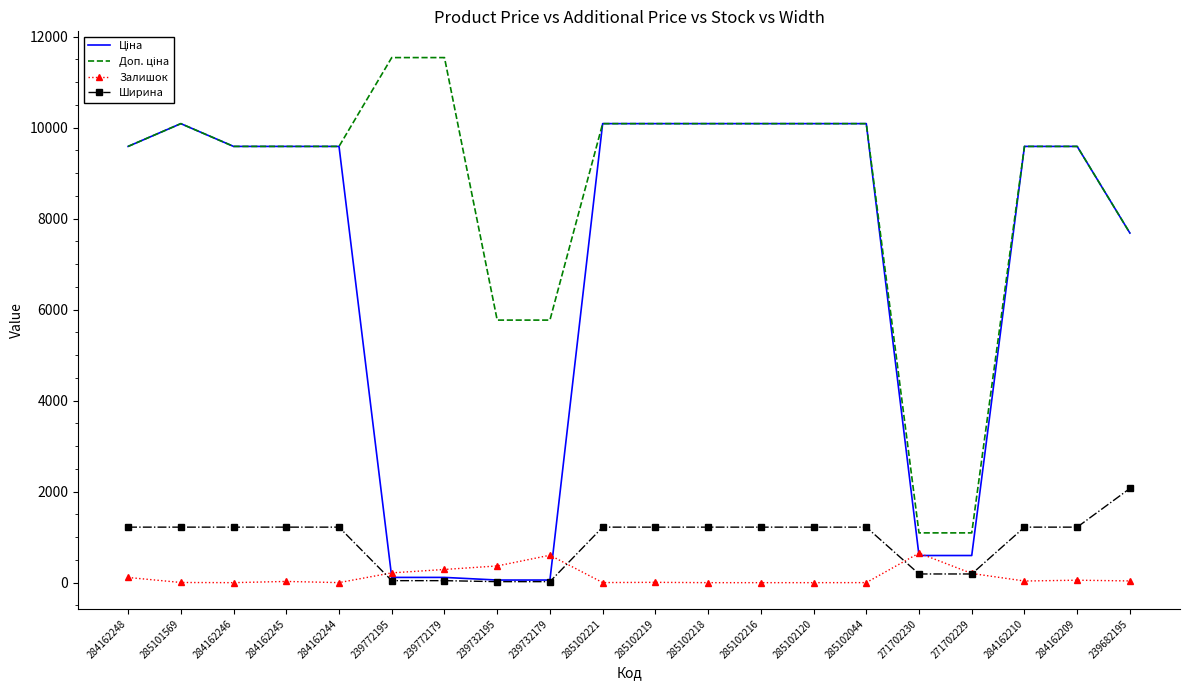

What is the maximum value shown in the chart?

11537.0